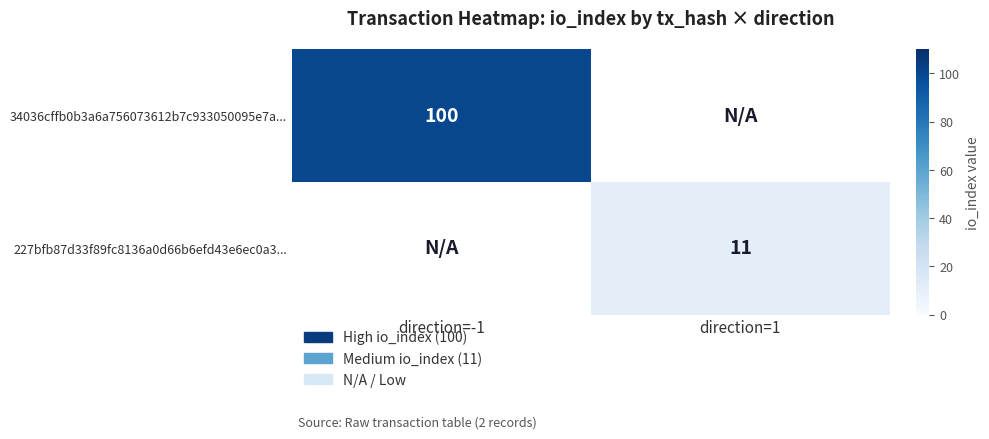

Is the value of 34036cffb0b3a6a756073612b7c933050095e7a... at direction=-1 greater than the value of 227bfb87d33f89fc8136a0d66b6efd43e6ec0a3... at direction=1?

Yes